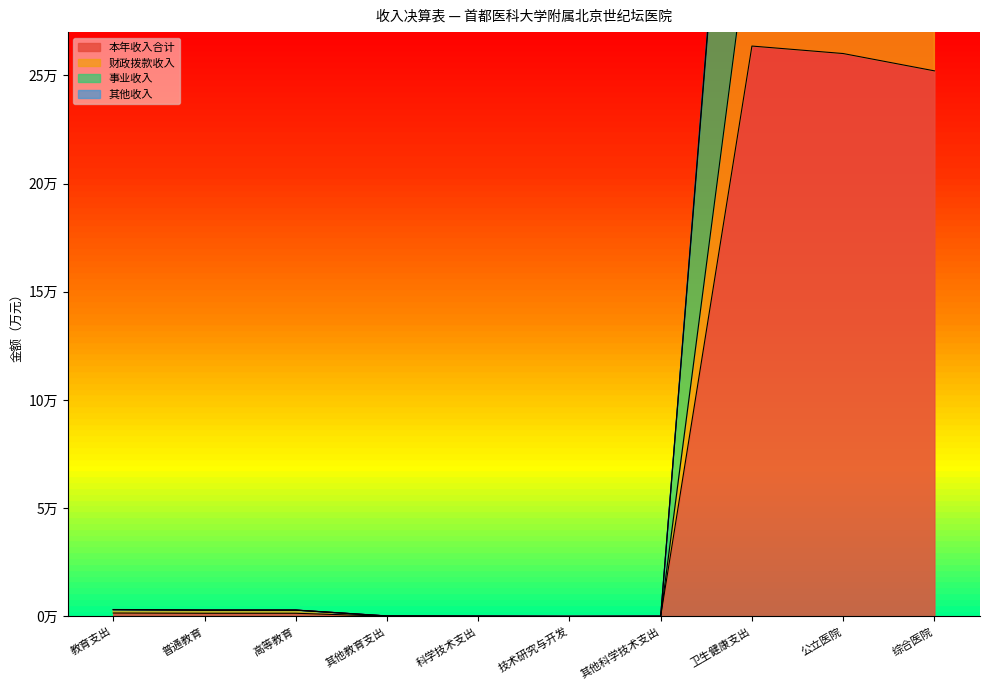

Rank the series by their maximum value, from highest to lowest.

本年收入合计, 其他收入, 财政拨款收入, 事业收入